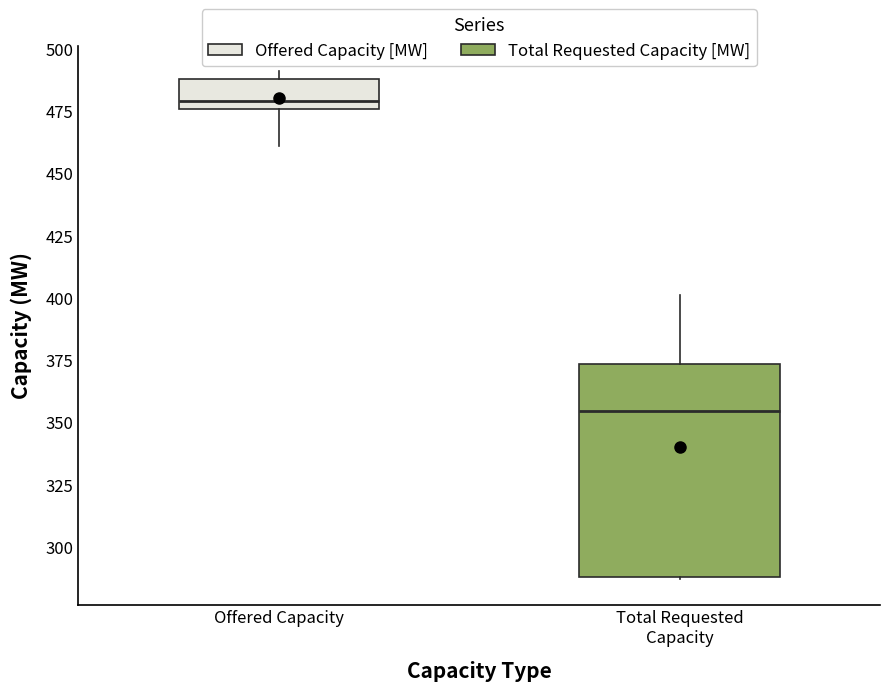

Which box is the tallest, from its lower edge to its upper edge?

Total Requested Capacity